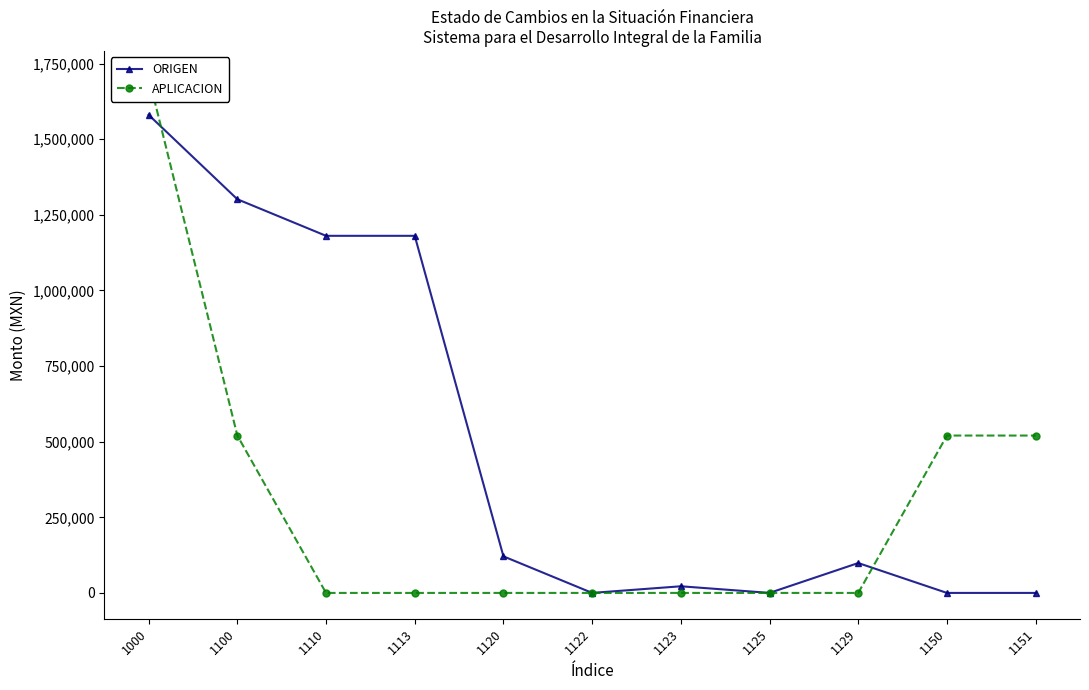

List the series in order of their overall mean, lowest first.

APLICACION, ORIGEN